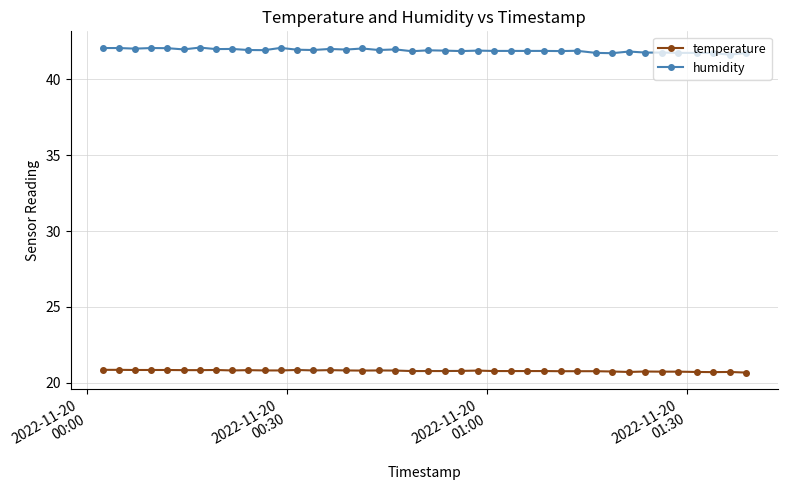

What is the value of the temperature point at the 40th from the left?

20.7